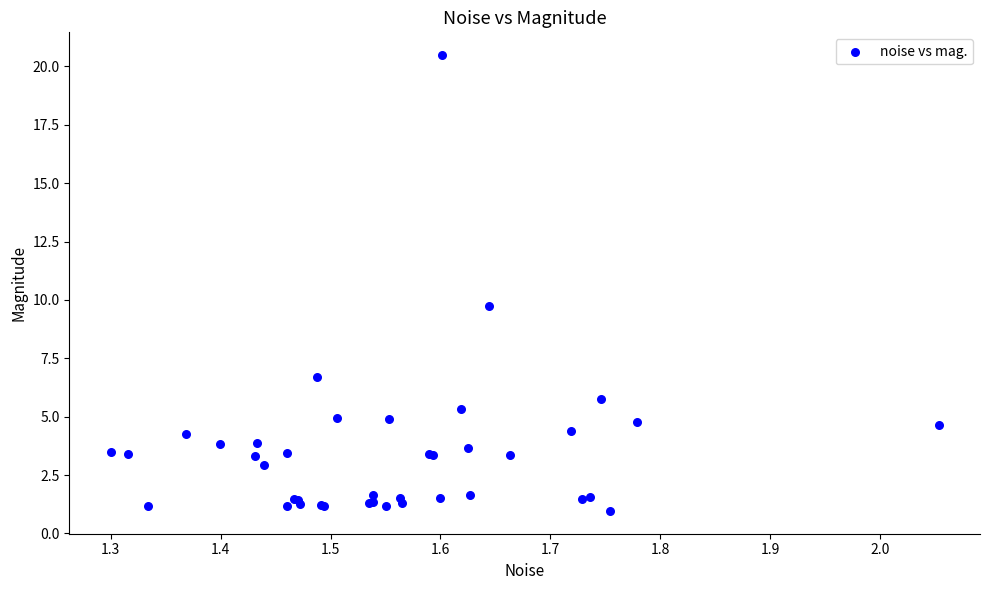

What Y value in the scatter plot is closest to 10?

9.7